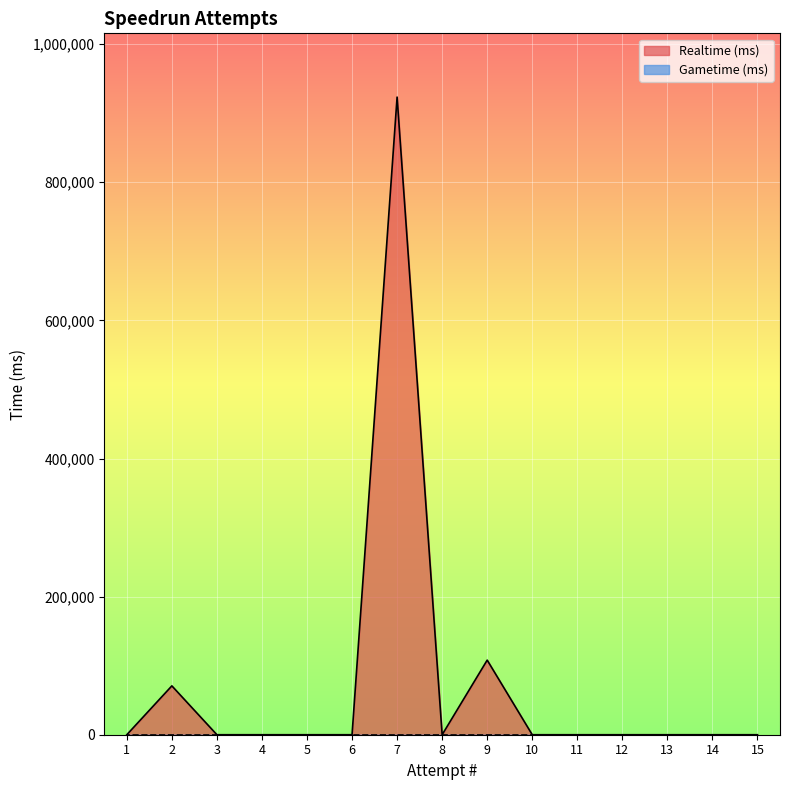

Between 6 and 7, which is larger?

7